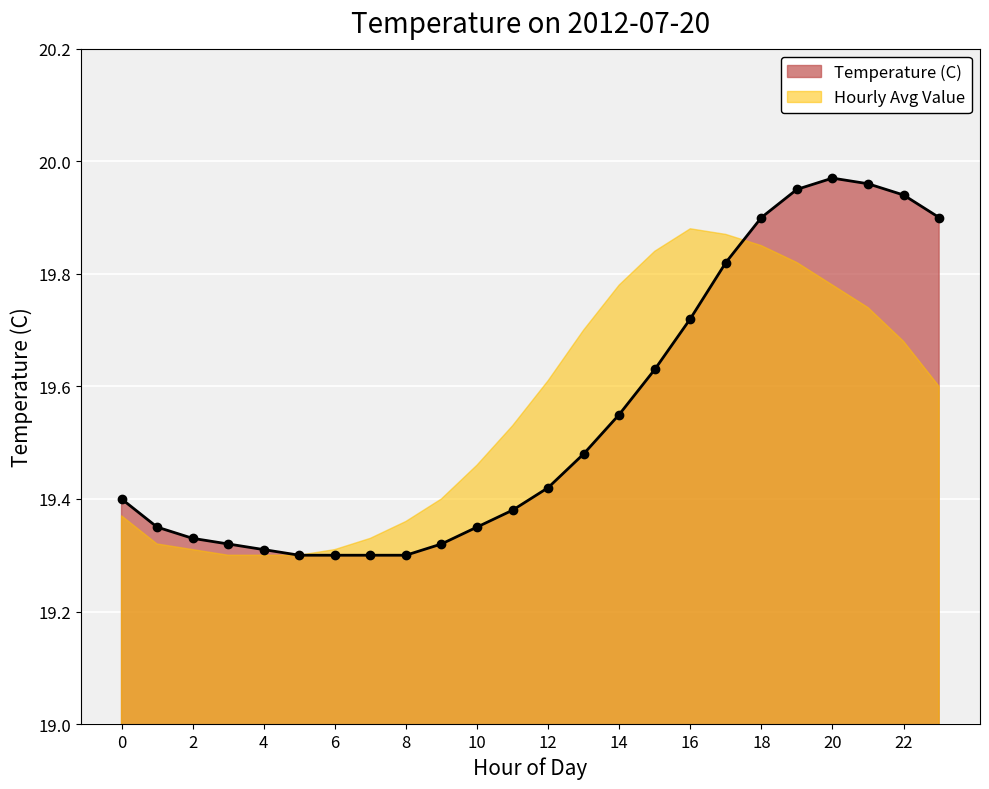

True or false: the data shows 19.4 at 1.

True